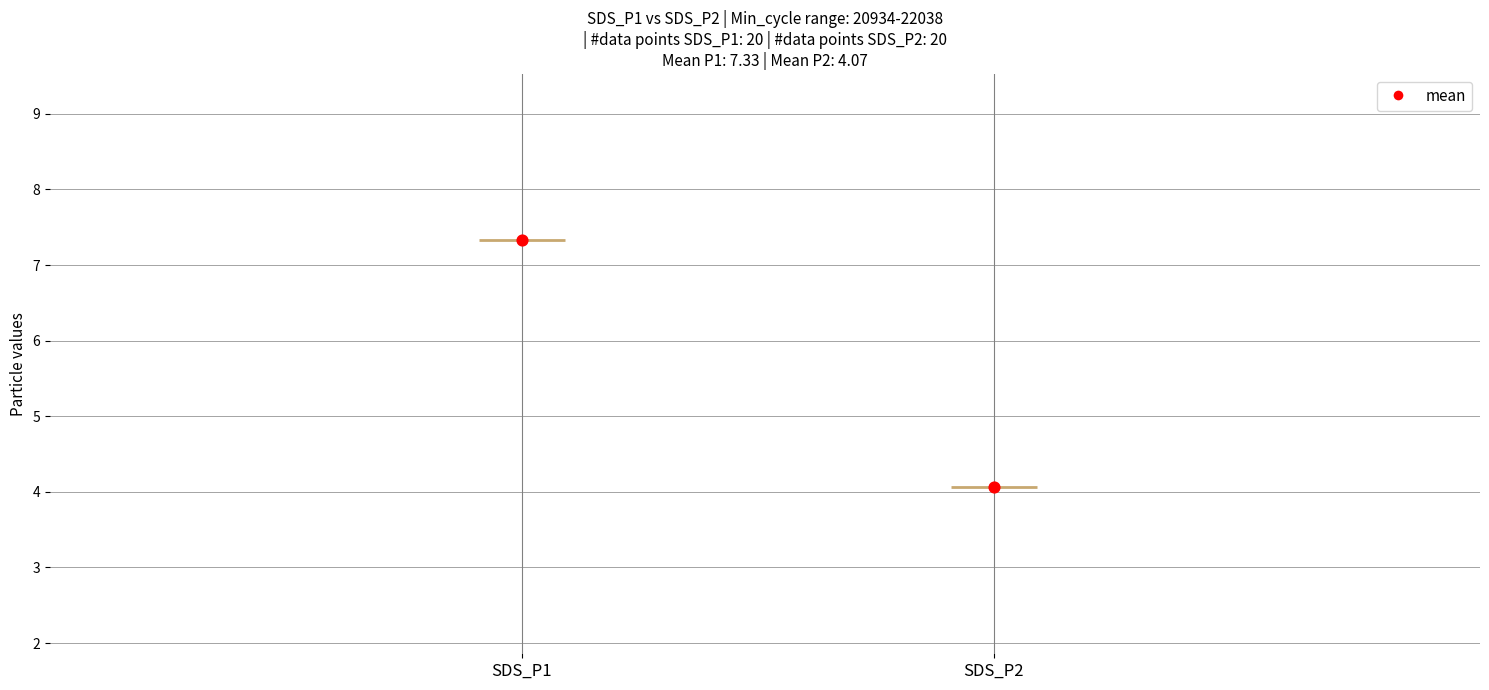

Is the value of SDS_P1 at 21045 greater than the value of SDS_P2 at 21140?

Yes